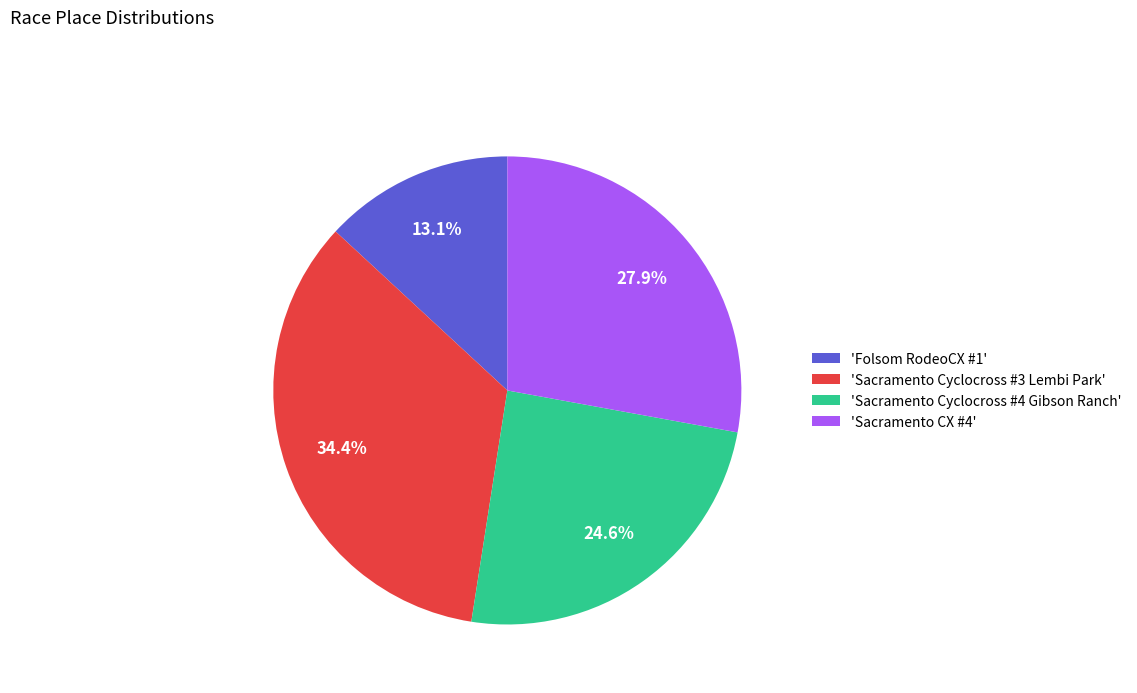

To the nearest percent, what is the average slice percentage?

25%